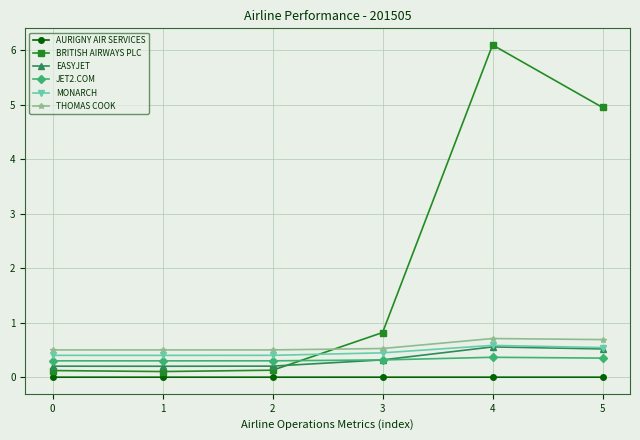

True or false: MONARCH has a value of 0.1 at 0.

False